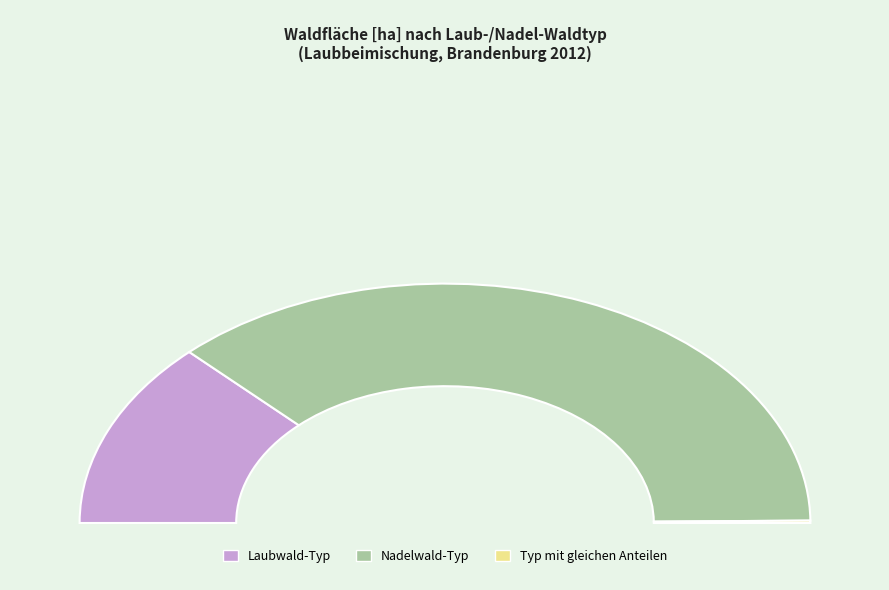

Which slice is the smallest?

Typ mit gleichen Anteilen